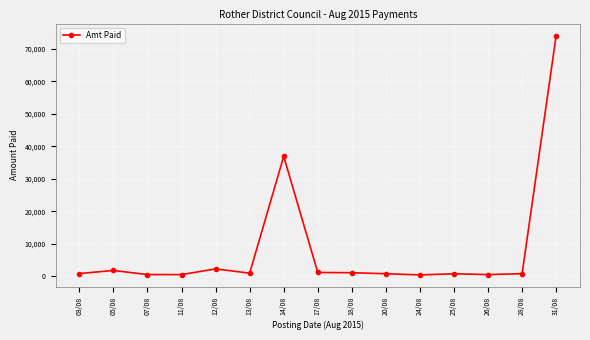

True or false: there are more than 1 points higher than both neighbors.

True